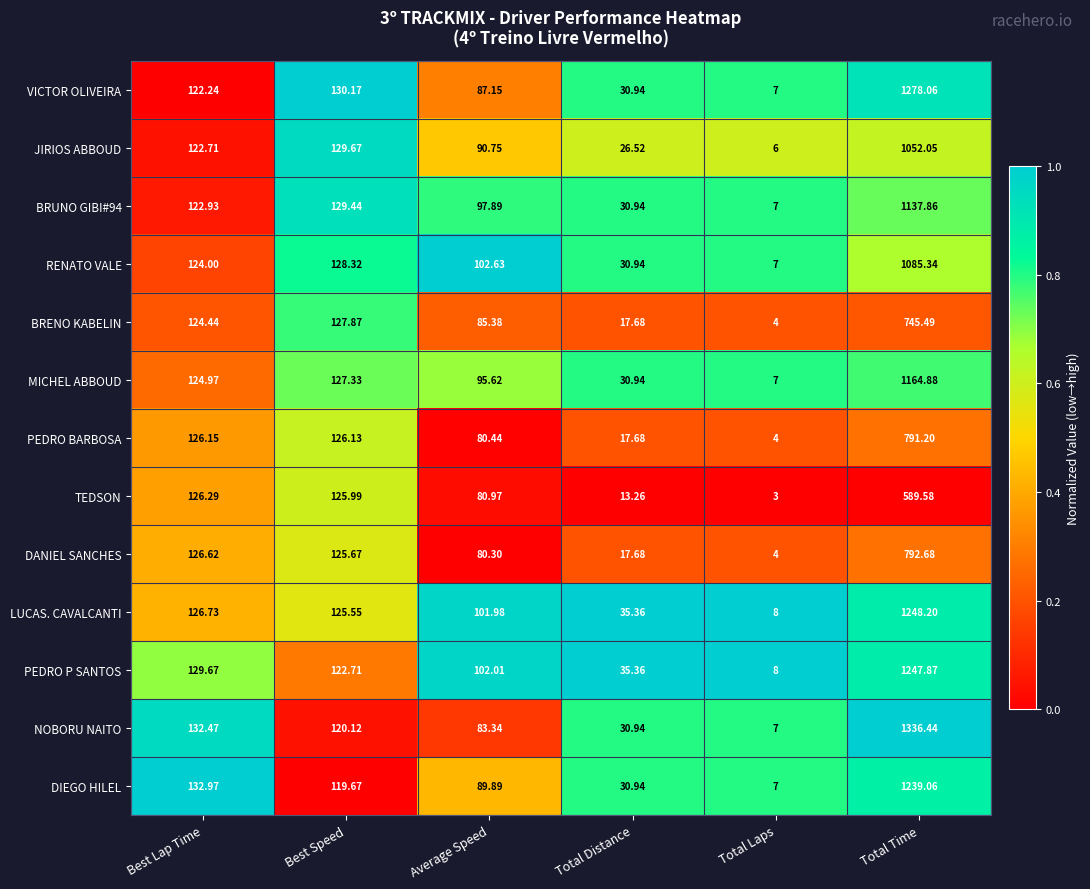

What is the spread (max minus min) of values at Total Time?

746.9